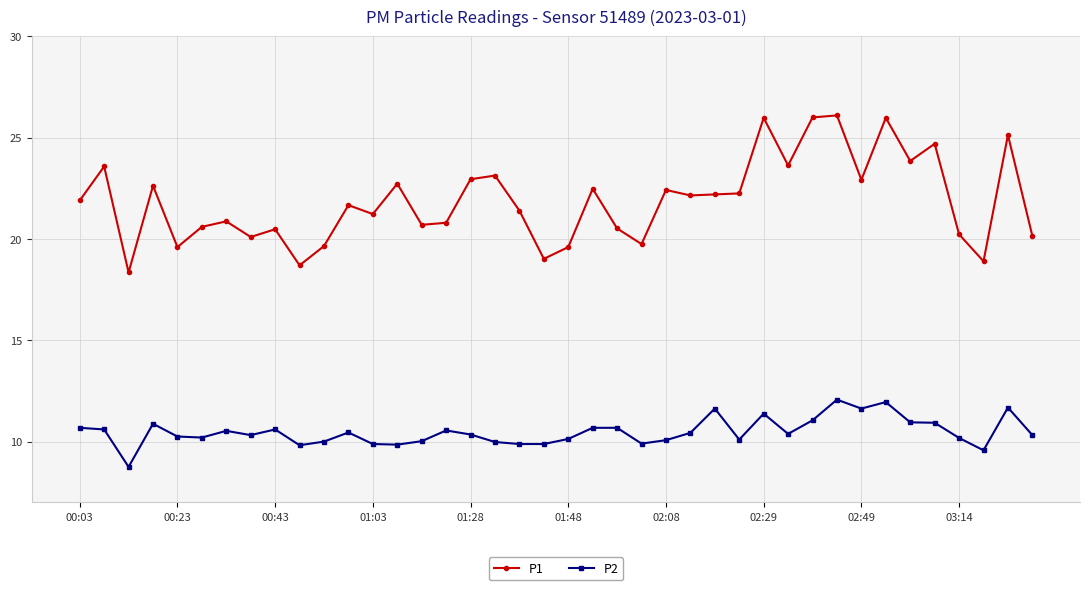

At how many categories does at least one series exceed 15?

40